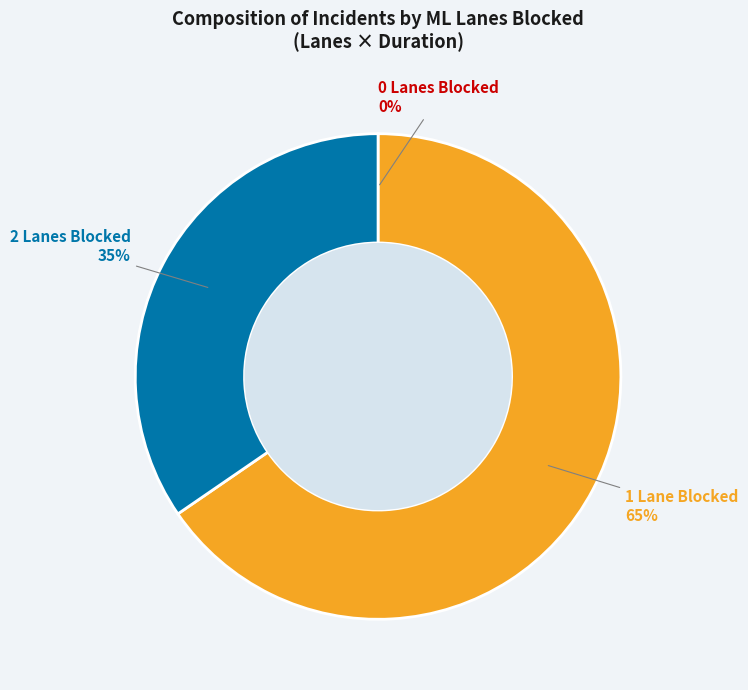

Is there any slice that represents more than half of the pie?

Yes